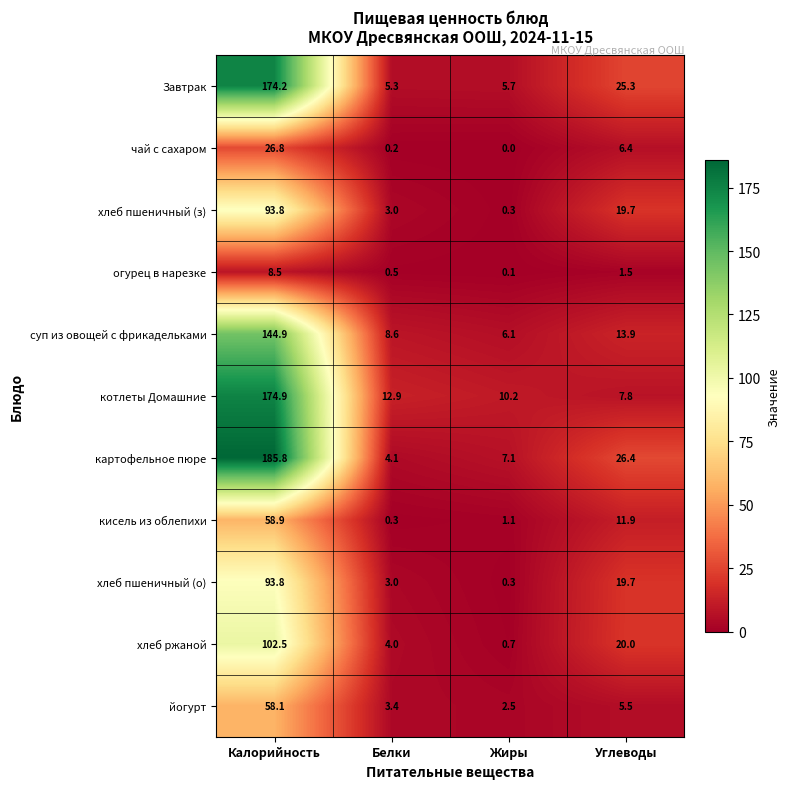

What is the difference between the maximum and minimum values in the хлеб ржаной series?

101.8